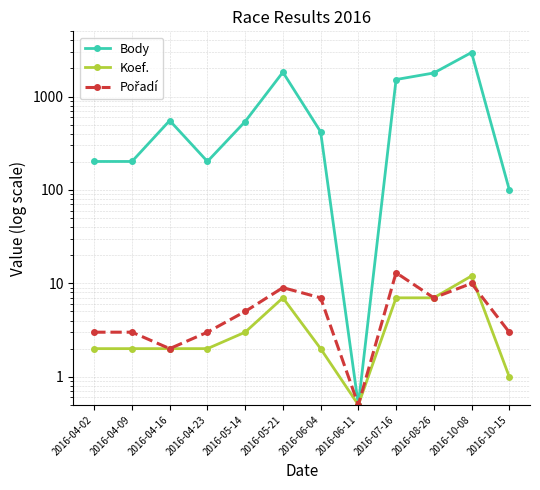

At which category does the chart reach its peak across all series?

2016-10-08